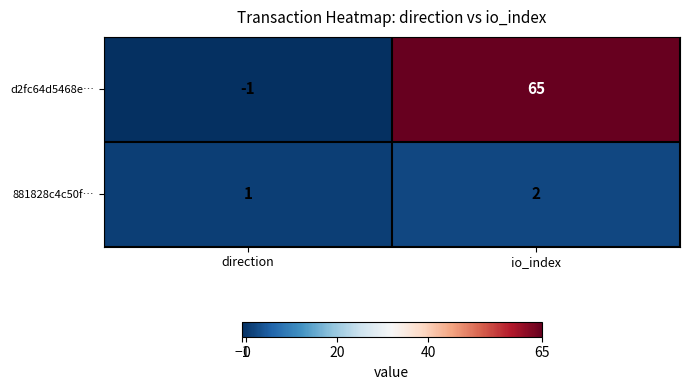

At which label is 881828c4c50f… closest to 1?

direction